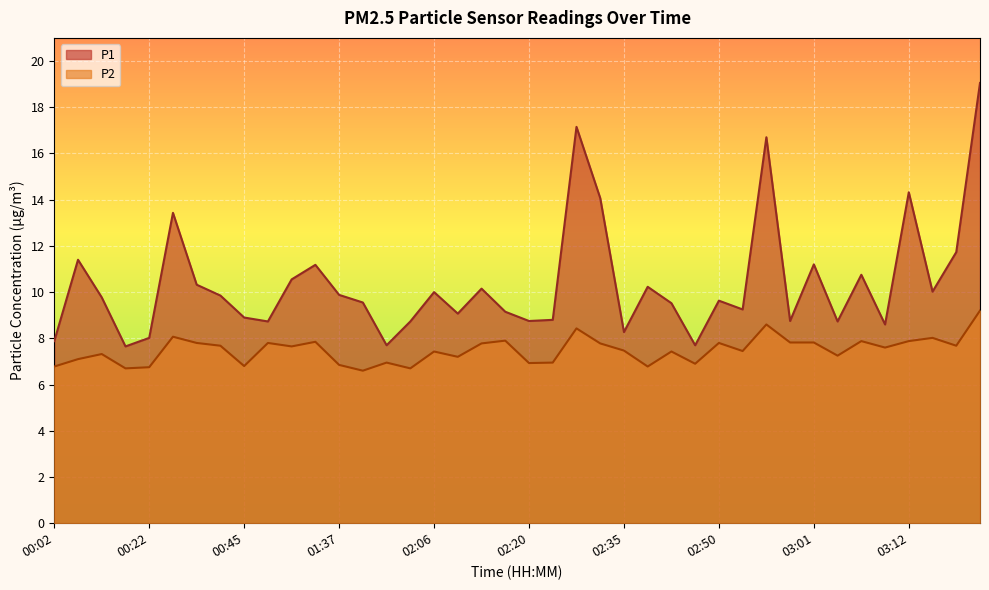

Which series has the largest total across all categories?

P1